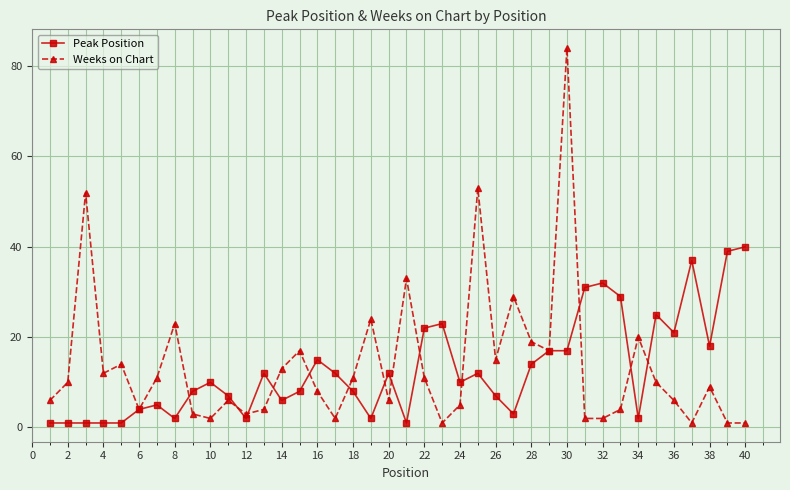

True or false: Weeks on Chart has more than 1 points higher than both neighbors.

True